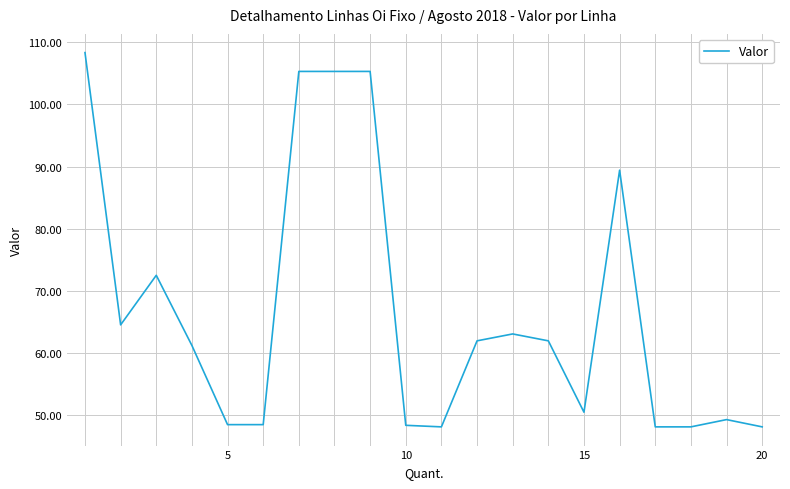

What is the maximum value shown in the chart?

108.3